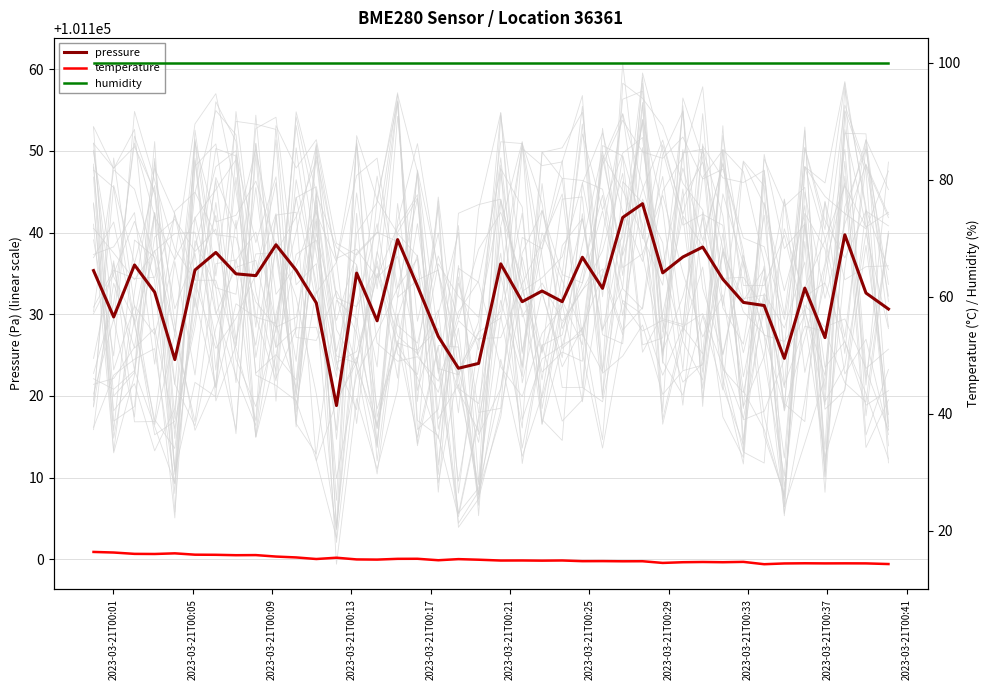

What is the highest value of the pressure series?

101143.5